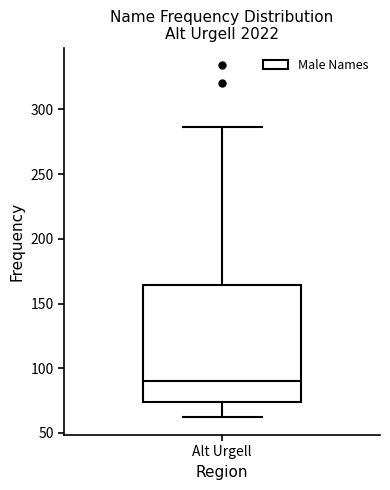

Where is the lower edge of the box for Alt Urgell on the y-axis? The values are not printed on the chart, so give them approximately, as read against the axis.

75